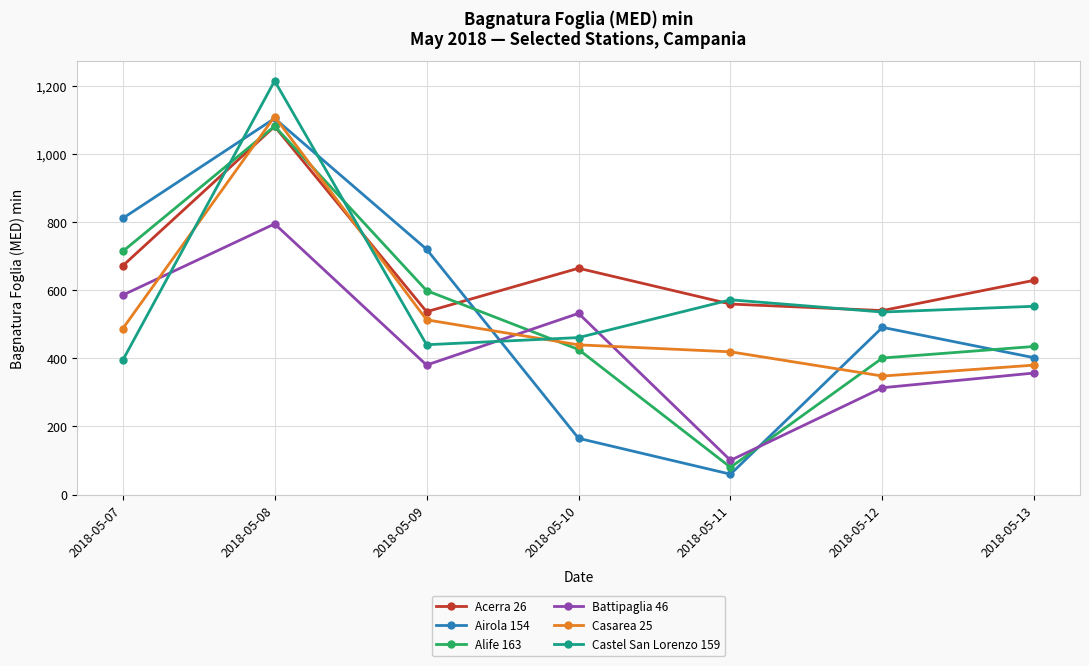

What is the minimum value for Airola 154?

59.7